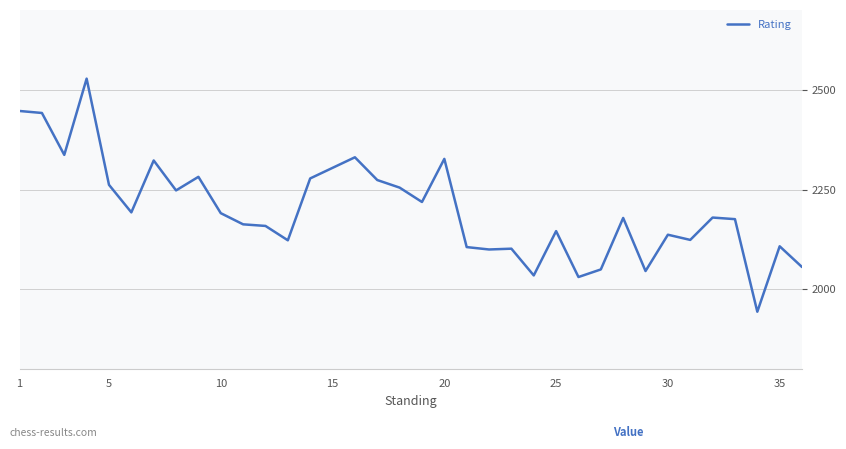

What is the maximum value shown in the chart?

2528